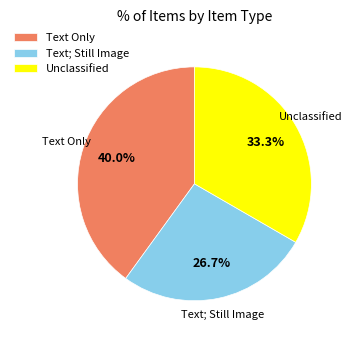

Which category has the smallest portion of the pie?

Text; Still Image